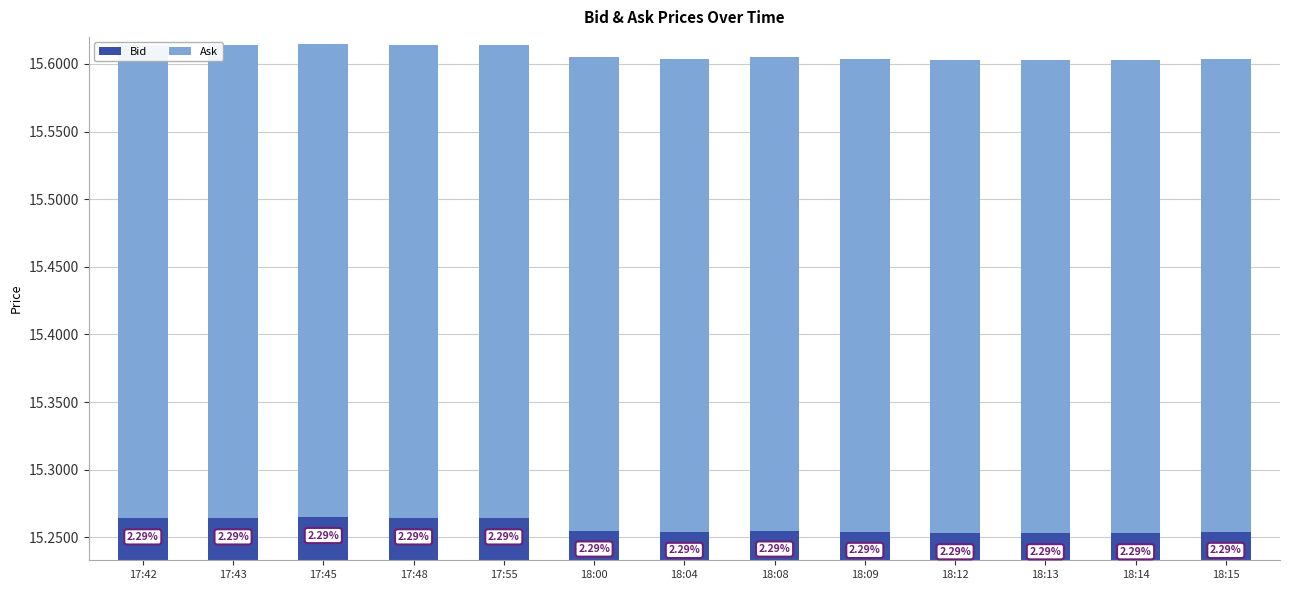

Which series has the largest range (max minus min)?

Bid